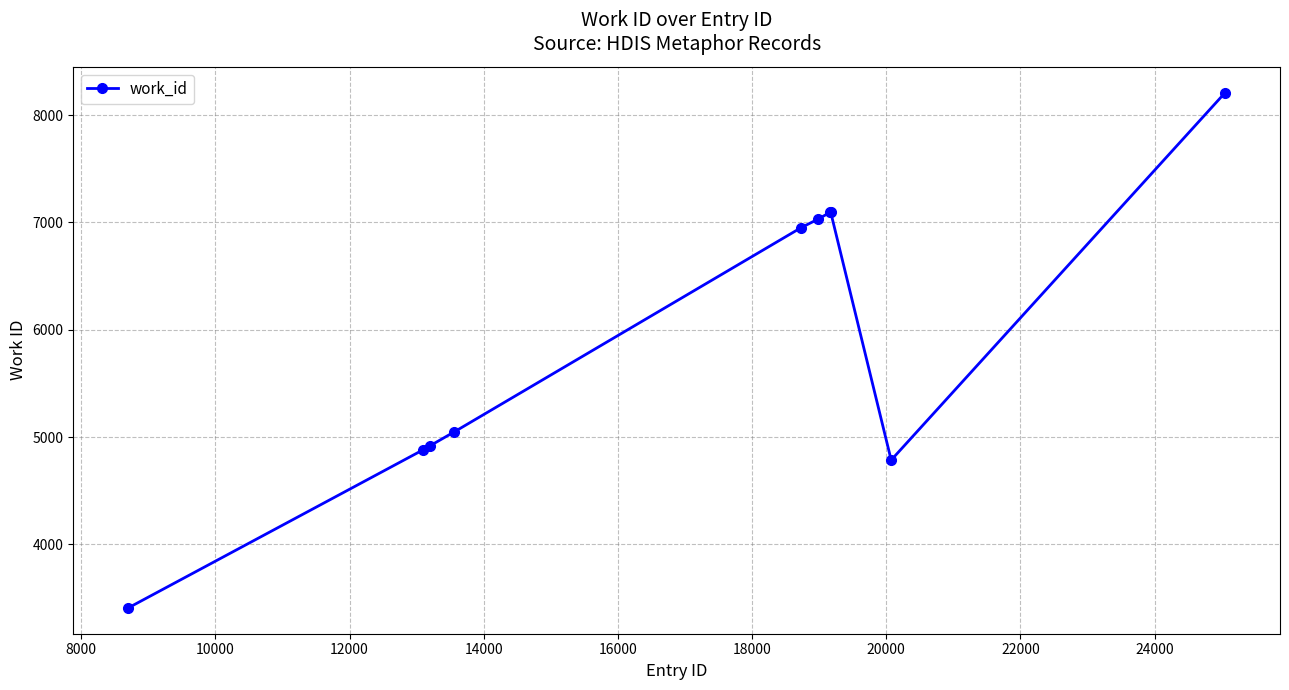

True or false: there are more than 2 points higher than both neighbors.

False